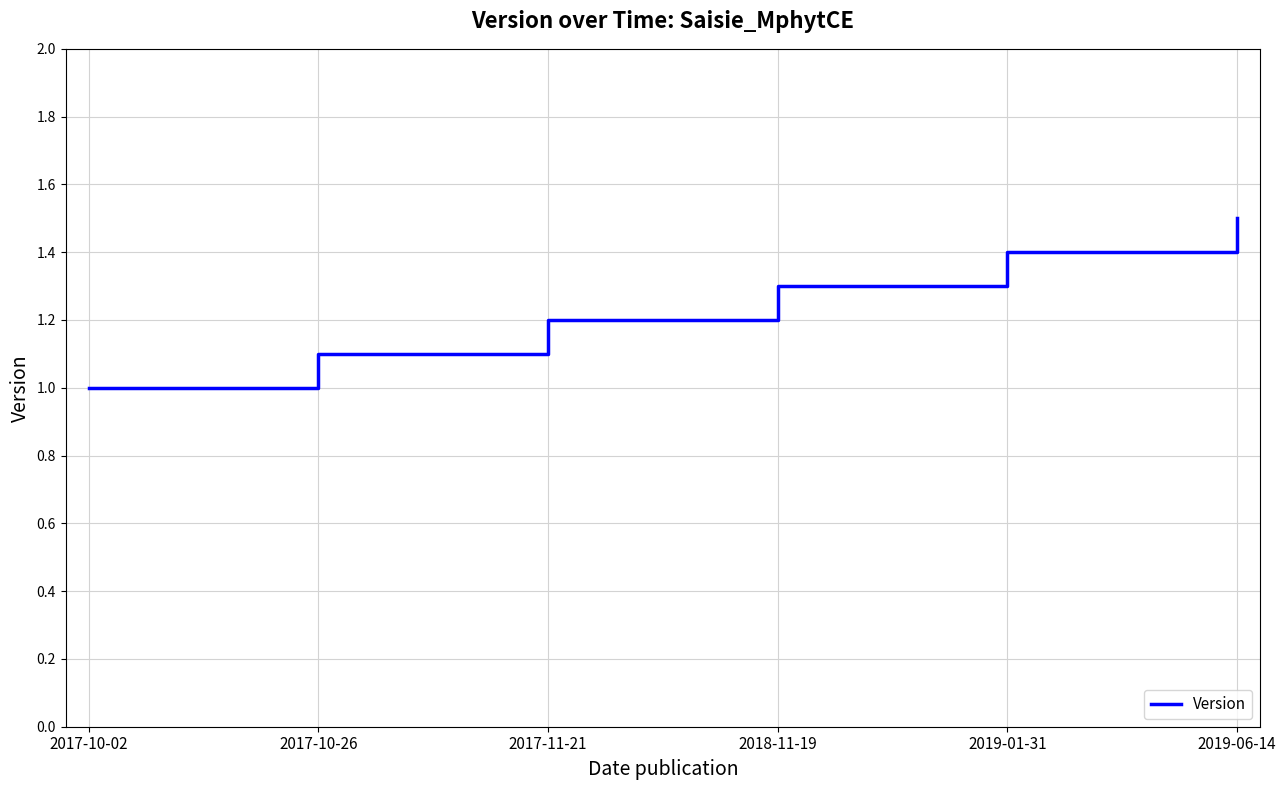

What is the change in value from 2017-10-02 to 2019-06-14?

+0.5